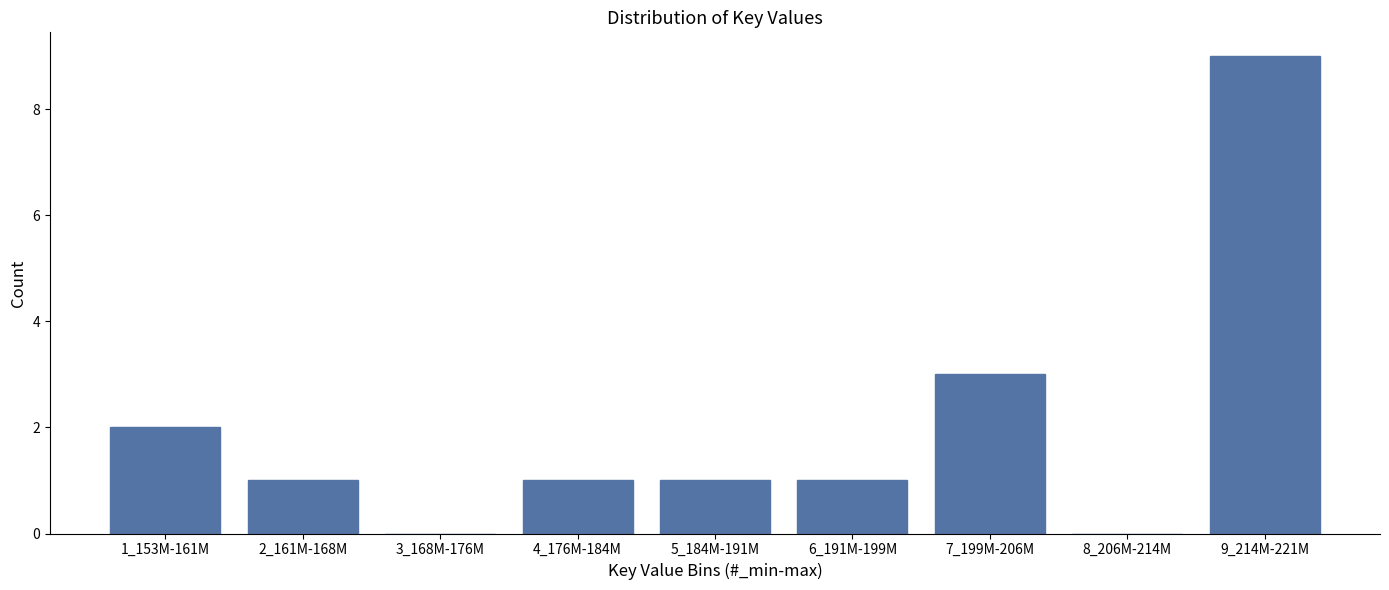

Reading left to right, list all the values displayed in this chart.

1_153M-161M=2	2_161M-168M=1	3_168M-176M=0	4_176M-184M=1	5_184M-191M=1	6_191M-199M=1	7_199M-206M=3	8_206M-214M=0	9_214M-221M=9